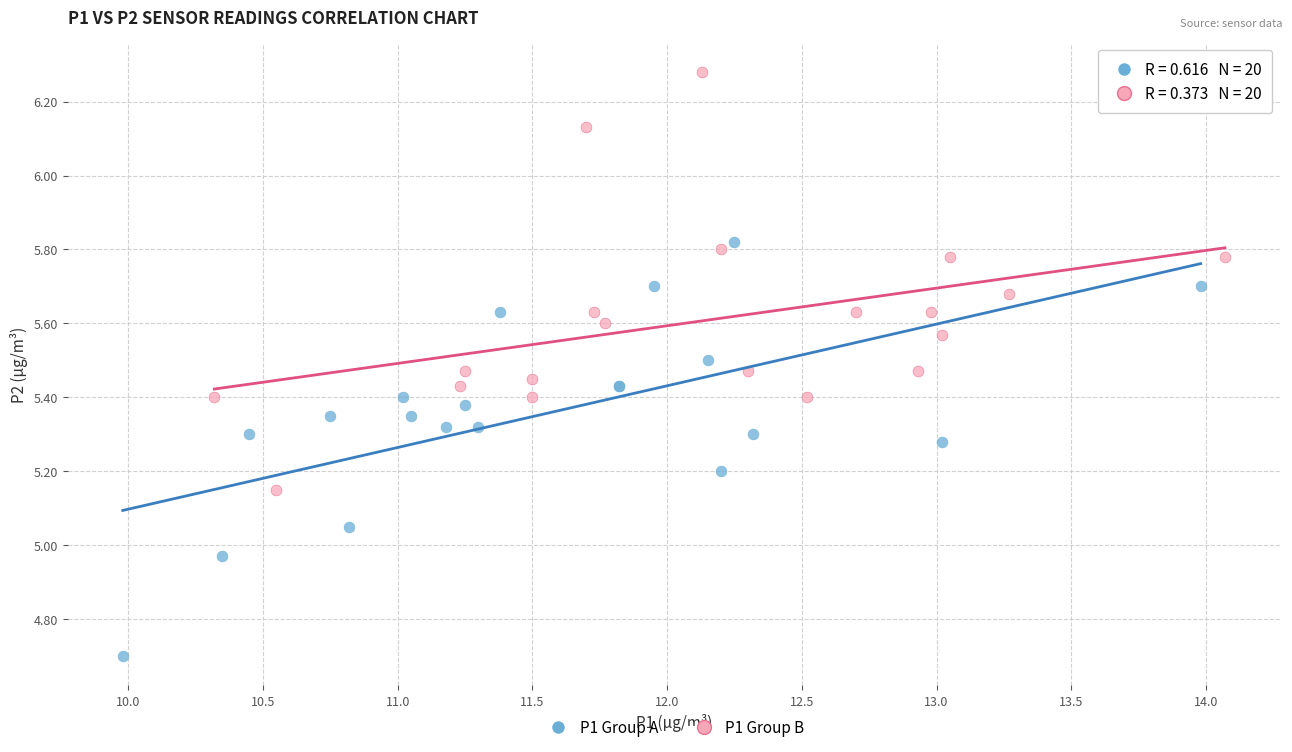

Which series contains the highest Y value?

P1 Group B